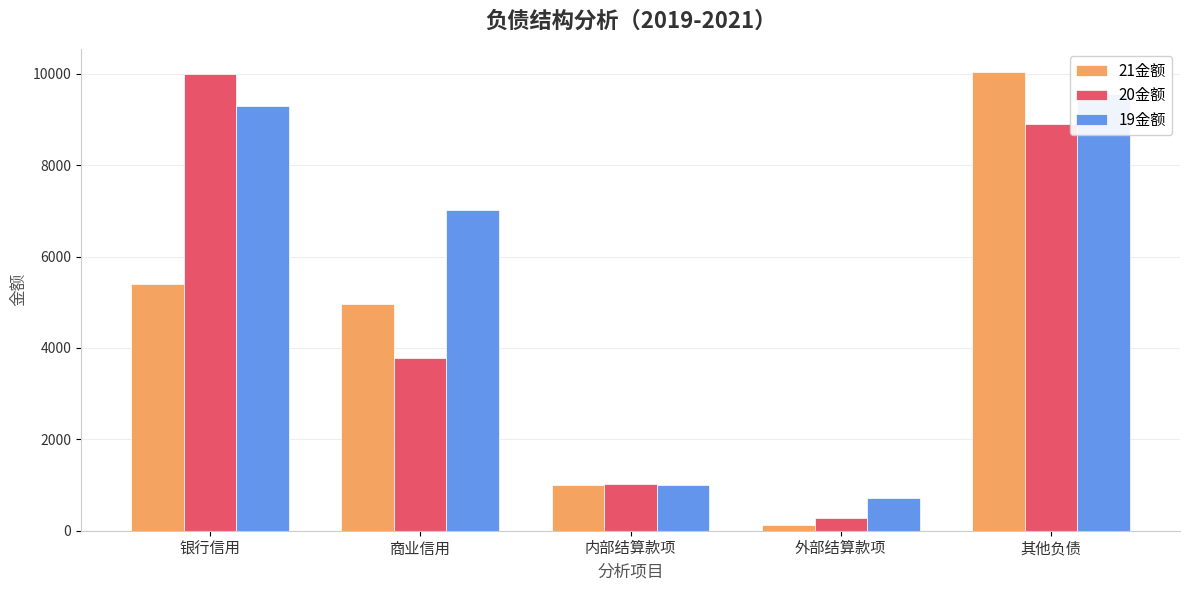

Reading right to left, what are all the values shown in this chart?

21金额: 其他负债=10042.1	外部结算款项=127.0	内部结算款项=1002.2	商业信用=4957.2	银行信用=5406.5
20金额: 其他负债=8896.6	外部结算款项=288.0	内部结算款项=1028.3	商业信用=3784.1	银行信用=10000.0
19金额: 其他负债=9552.5	外部结算款项=717.0	内部结算款项=1002.9	商业信用=7010.1	银行信用=9300.0